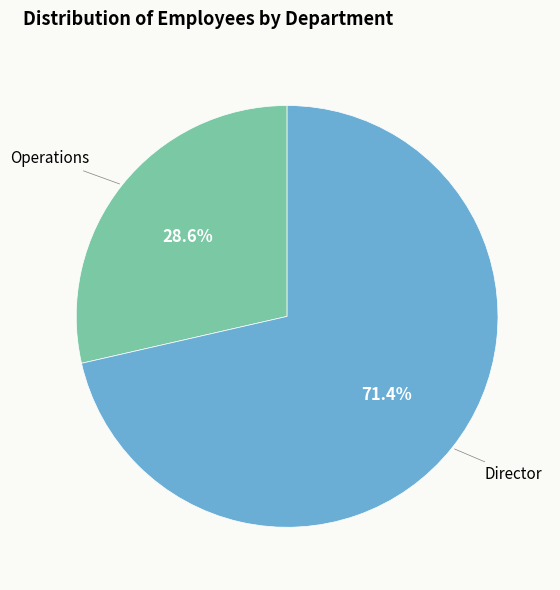

To the nearest percent, what is the difference between the Operations and Director slice percentages?

43%